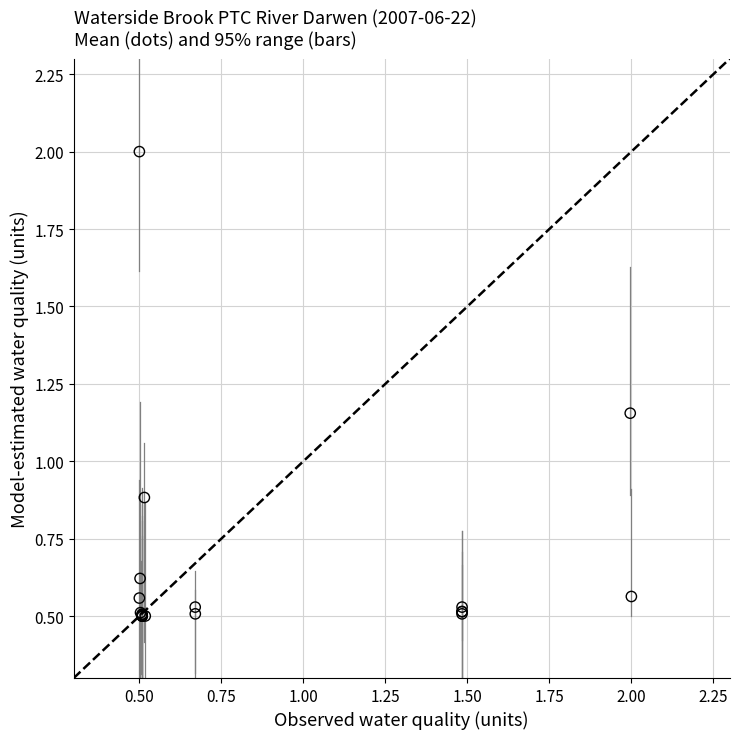

What Y value in the scatter plot is closest to 1?

0.9